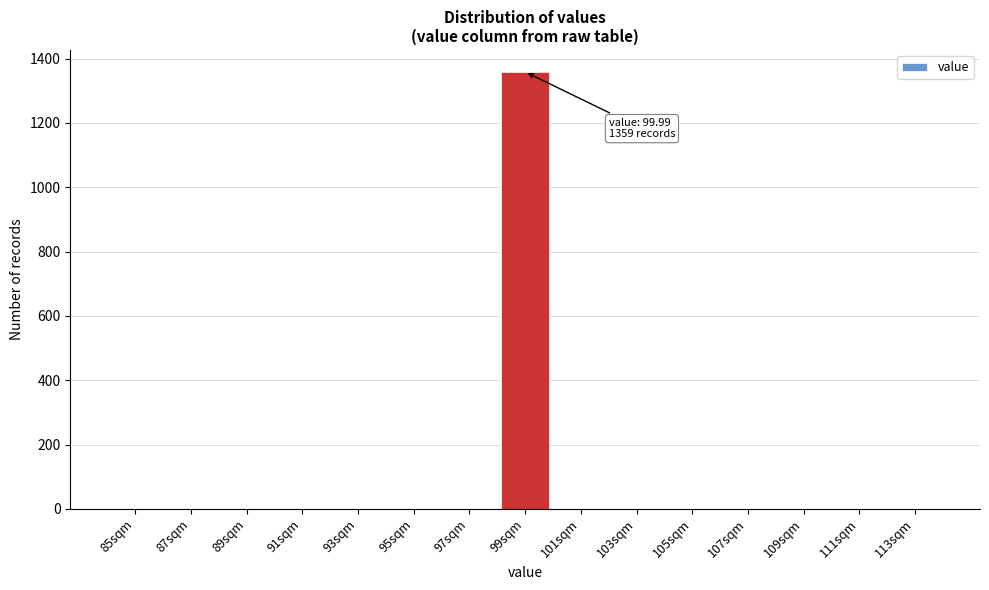

Reading left to right, transcribe all the data shown in this chart.

85sqm=0	87sqm=0	89sqm=0	91sqm=0	93sqm=0	95sqm=0	97sqm=0	99sqm=1359	101sqm=0	103sqm=0	105sqm=0	107sqm=0	109sqm=0	111sqm=0	113sqm=0